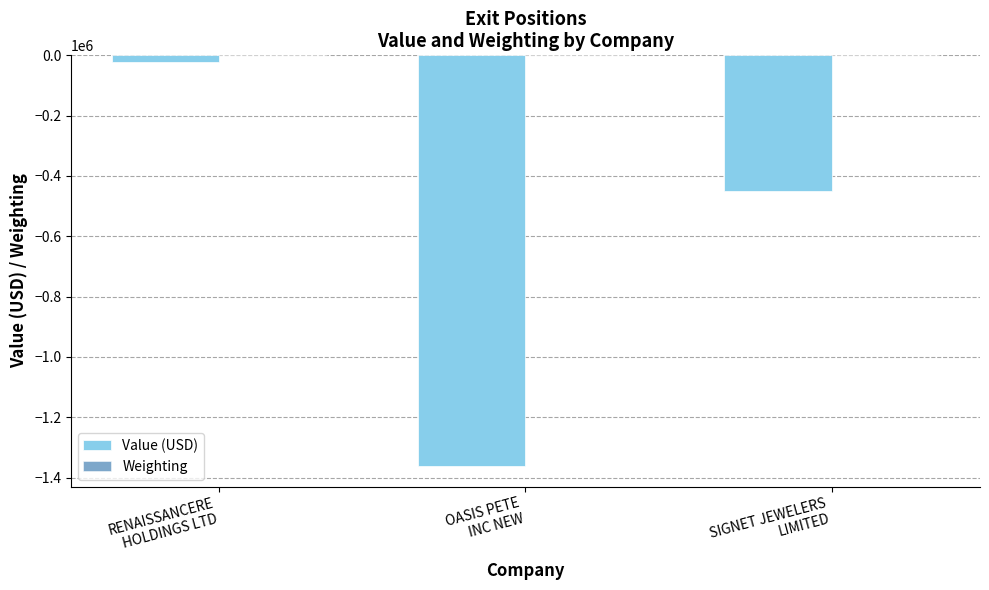

What is the spread (max minus min) of values at OASIS PETE
INC NEW?

1361568.9